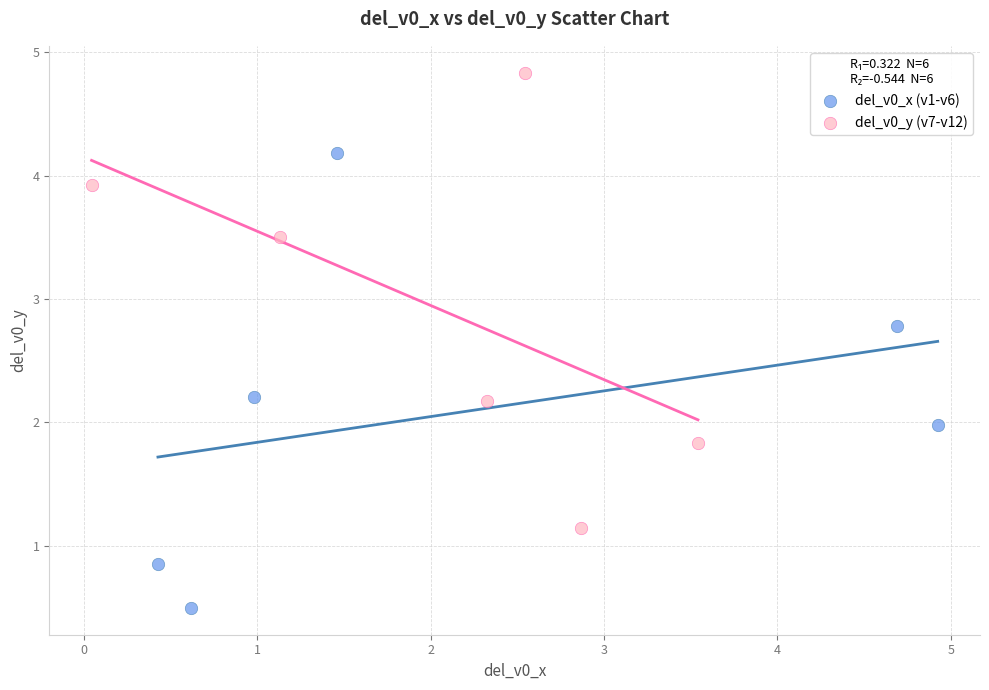

Which series contains the highest Y value?

del_v0_y (v7-v12)